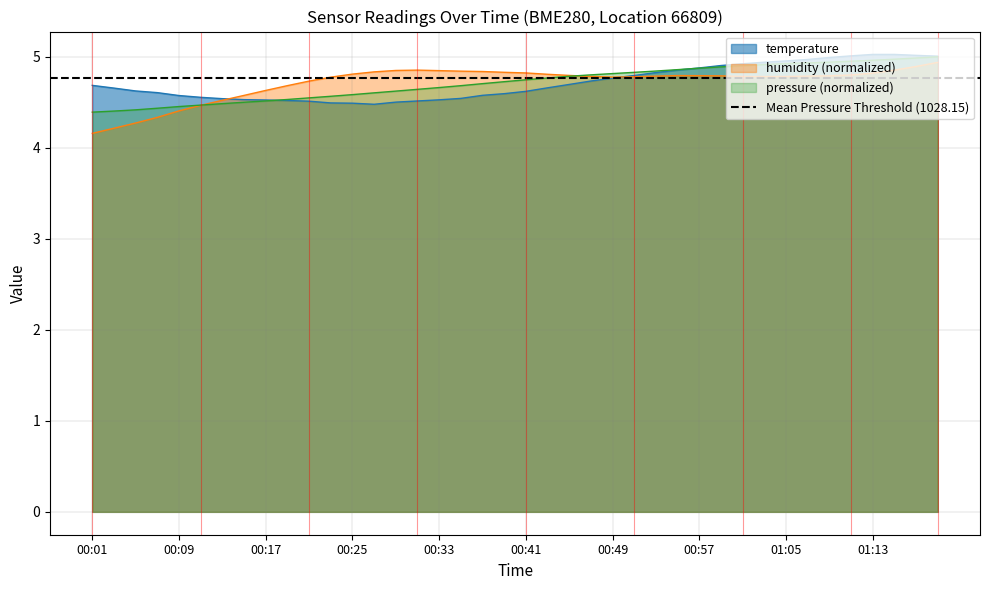

What position from the left is 21?

22